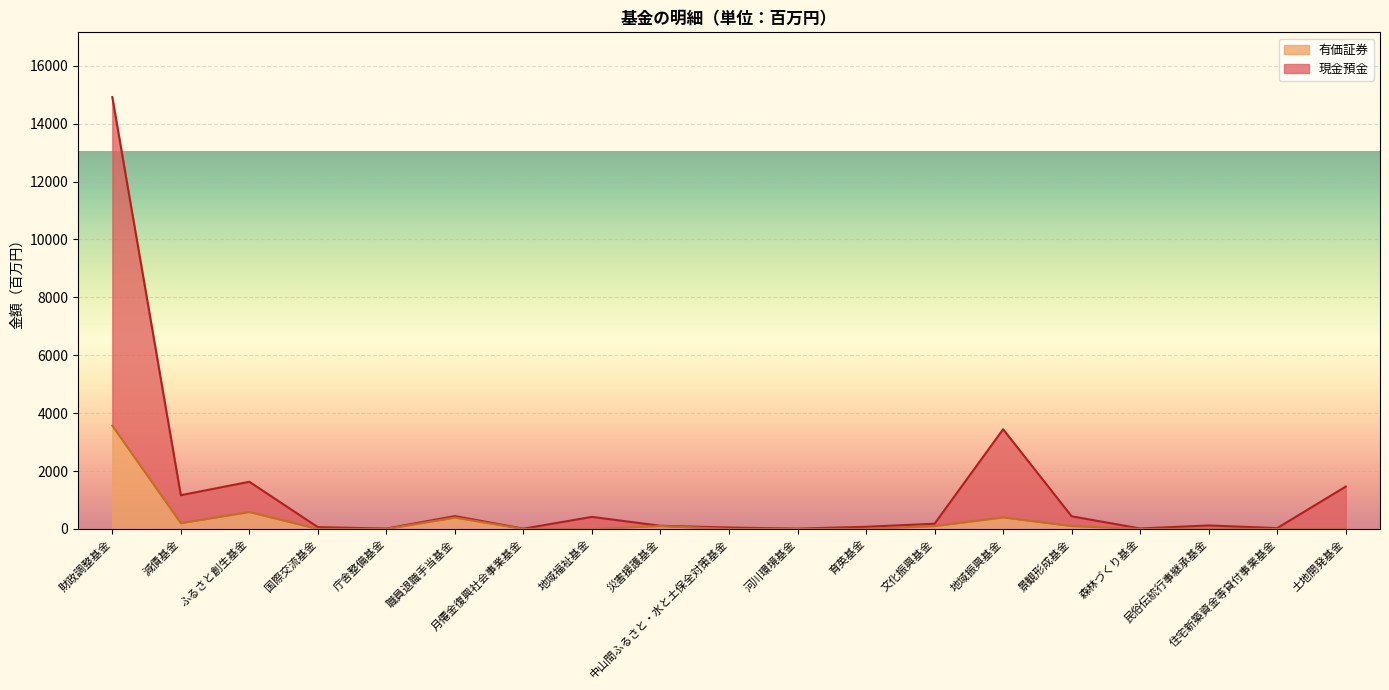

Rank the series by their maximum value, from lowest to highest.

有価証券, 現金預金